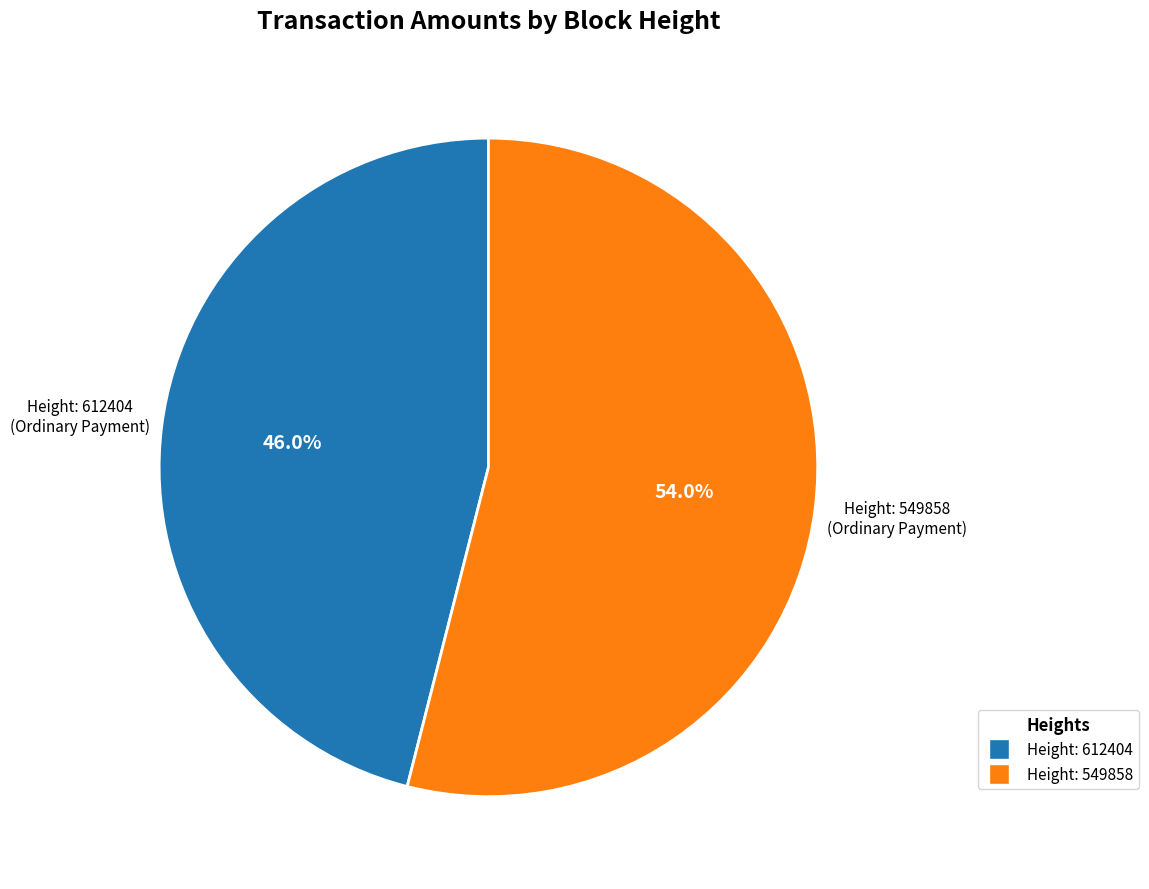

Is there any slice that represents more than half of the pie?

Yes